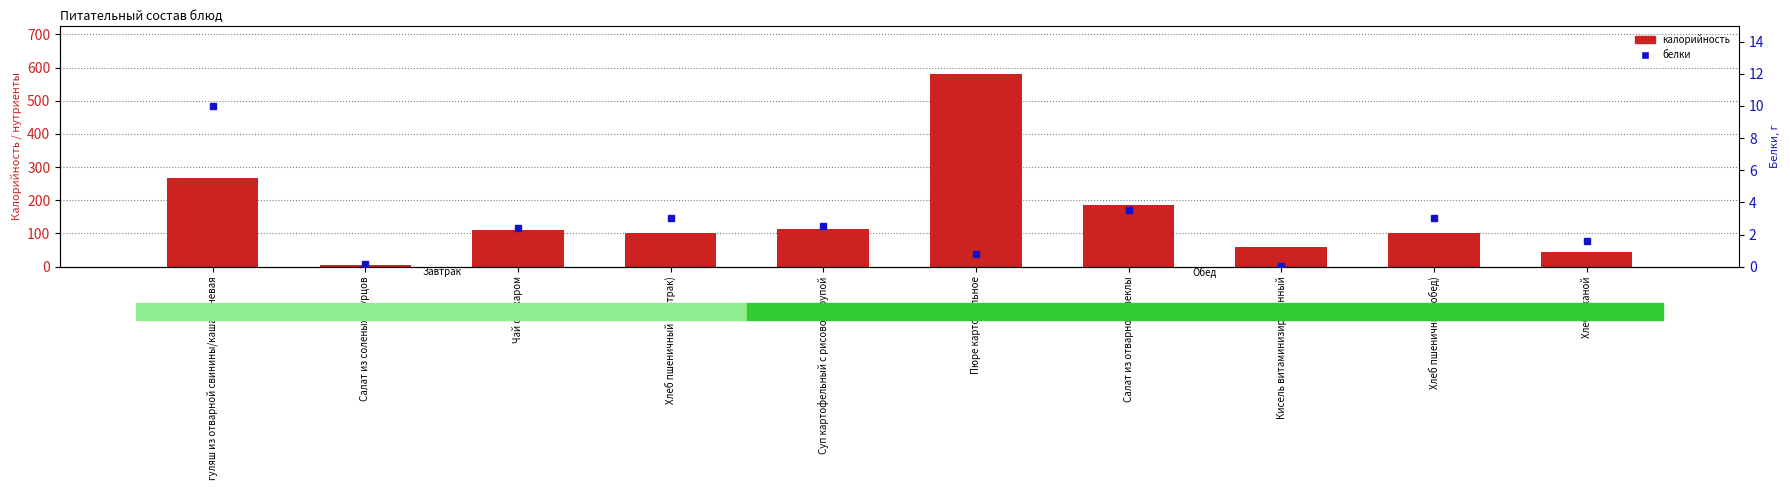

Which series has the largest total across all categories?

калорийность